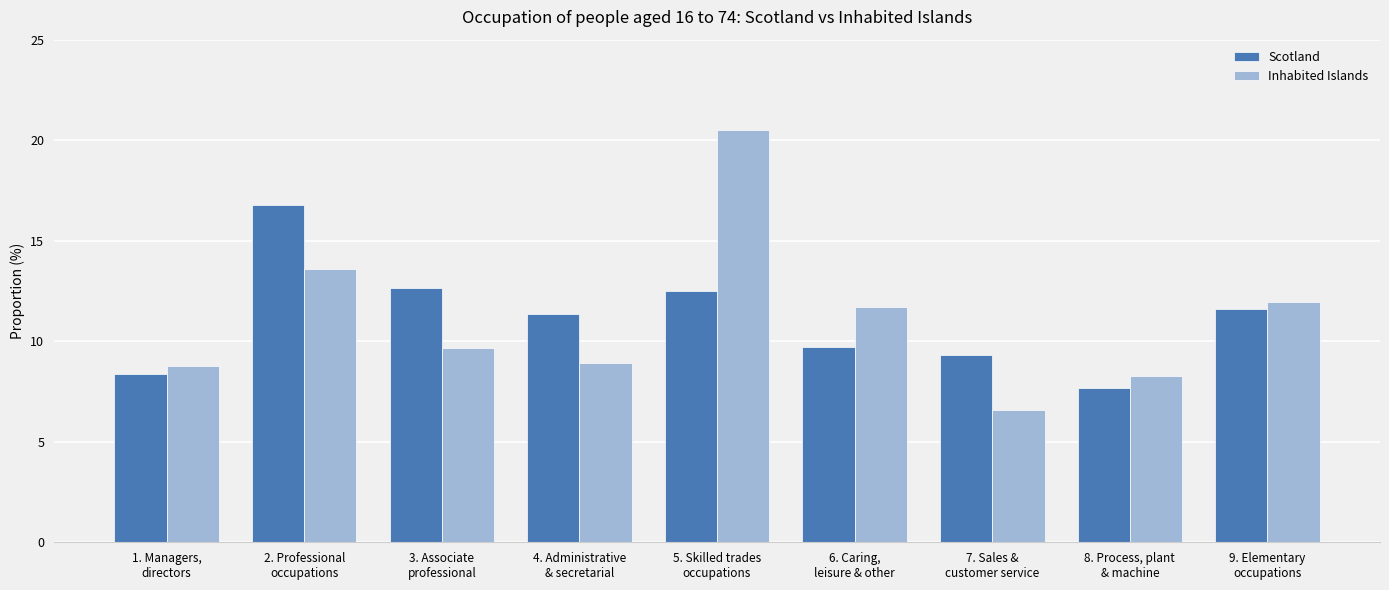

How many bars are there in each group?

2